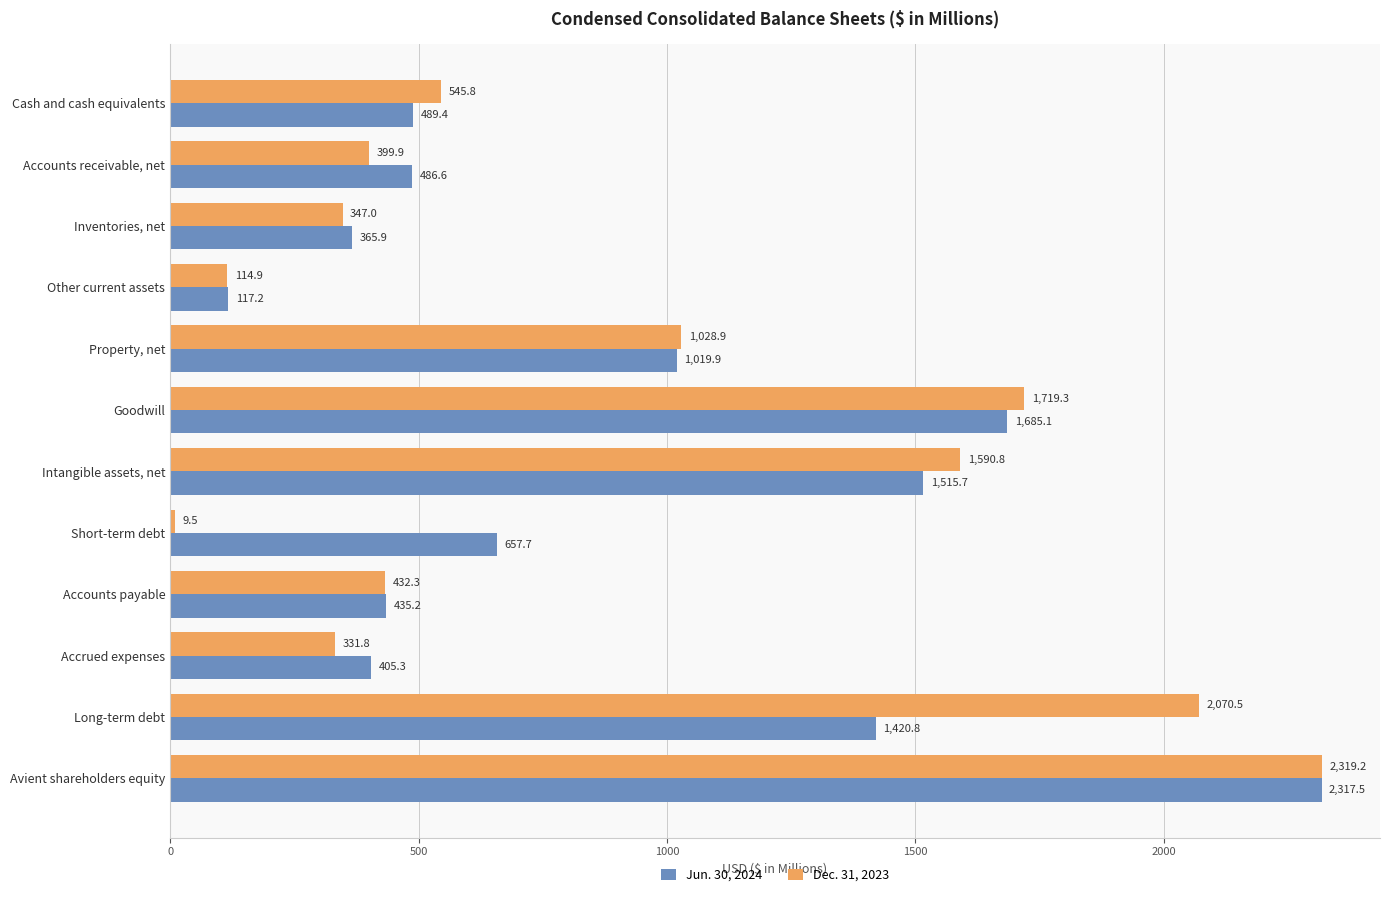

What is the lowest value of the Jun. 30, 2024 series?

117.2